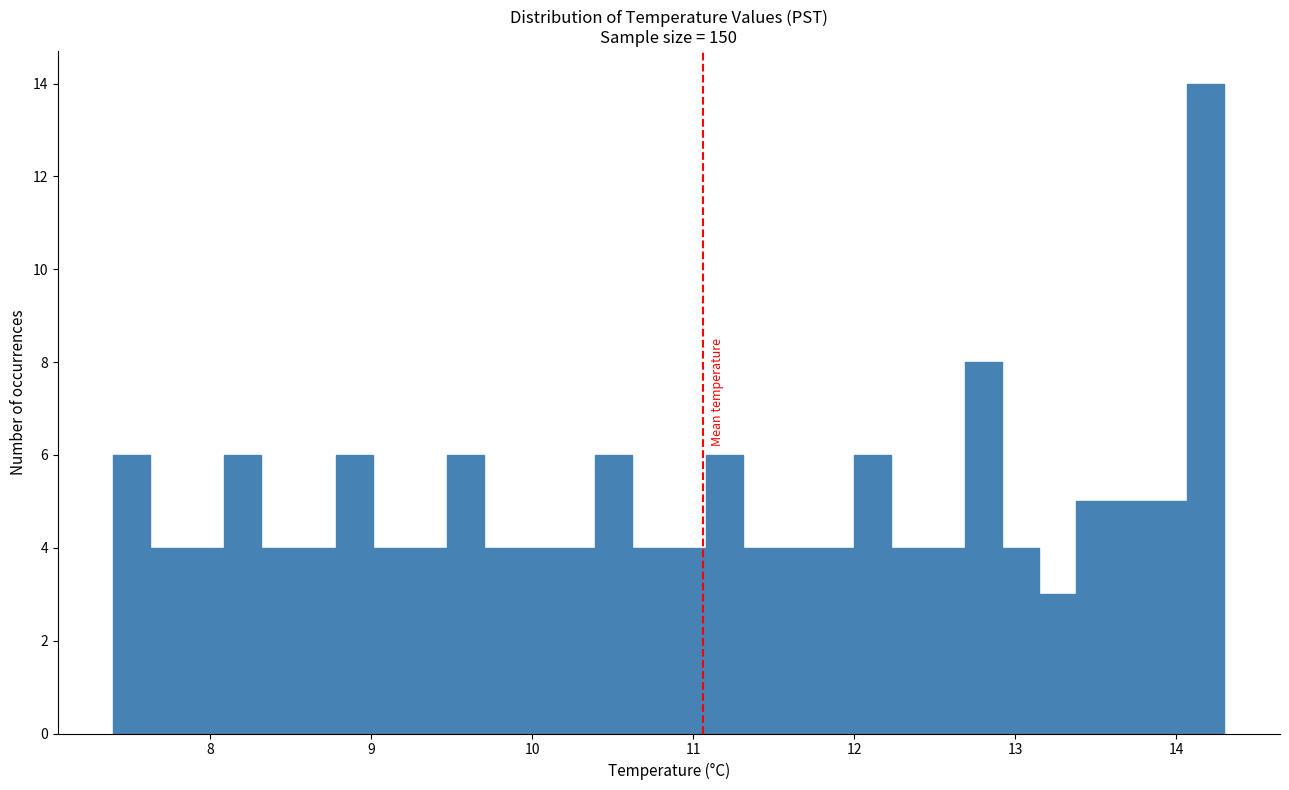

Around what value on the x-axis is the tallest bar? Give the approximate position of its centre, as read against the axis.

14.2